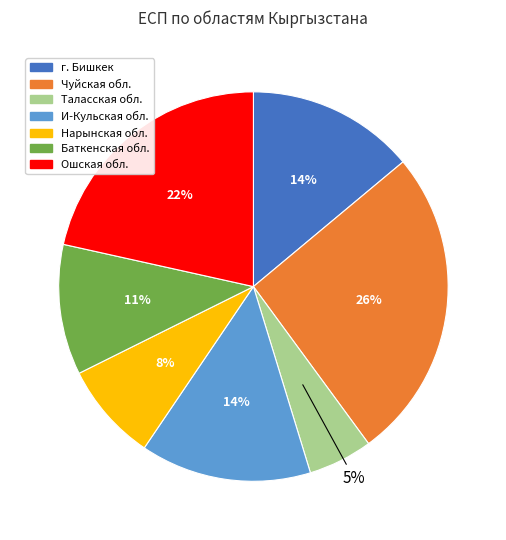

What is the smallest slice in the pie chart?

Таласская обл.